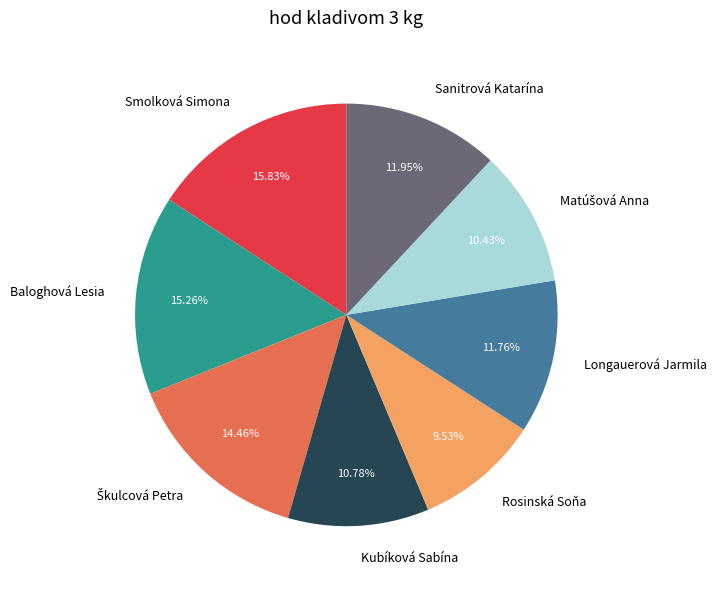

Is the sum of Rosinská Soňa and Kubíková Sabína greater than half?

No